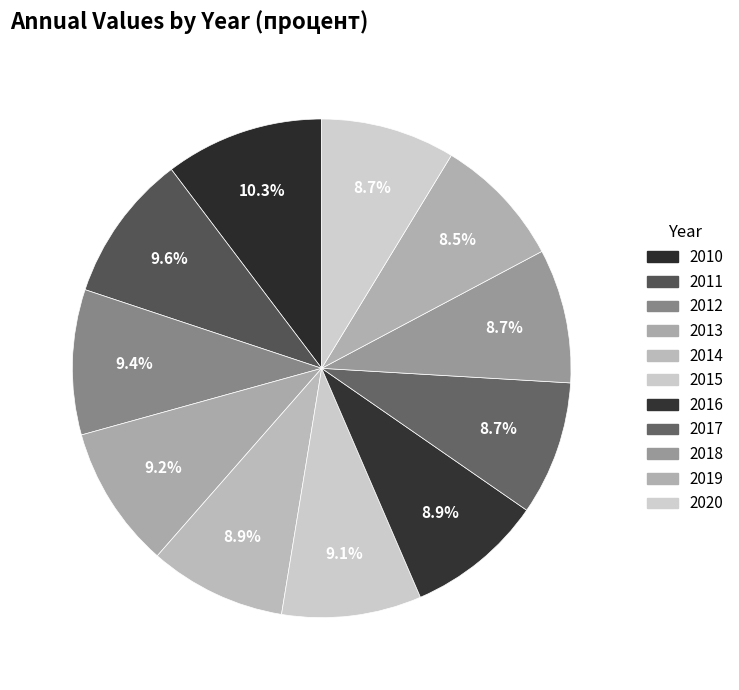

Count the number of slices in the pie.

11